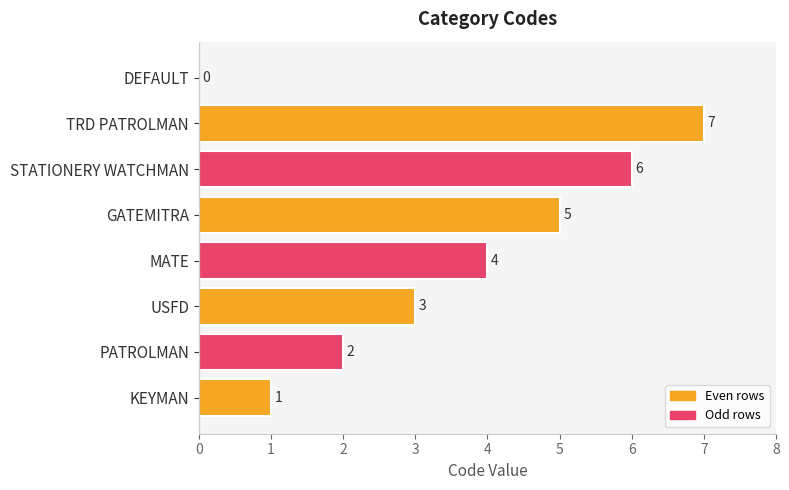

What is the sum of the values at GATEMITRA and STATIONERY WATCHMAN?

11